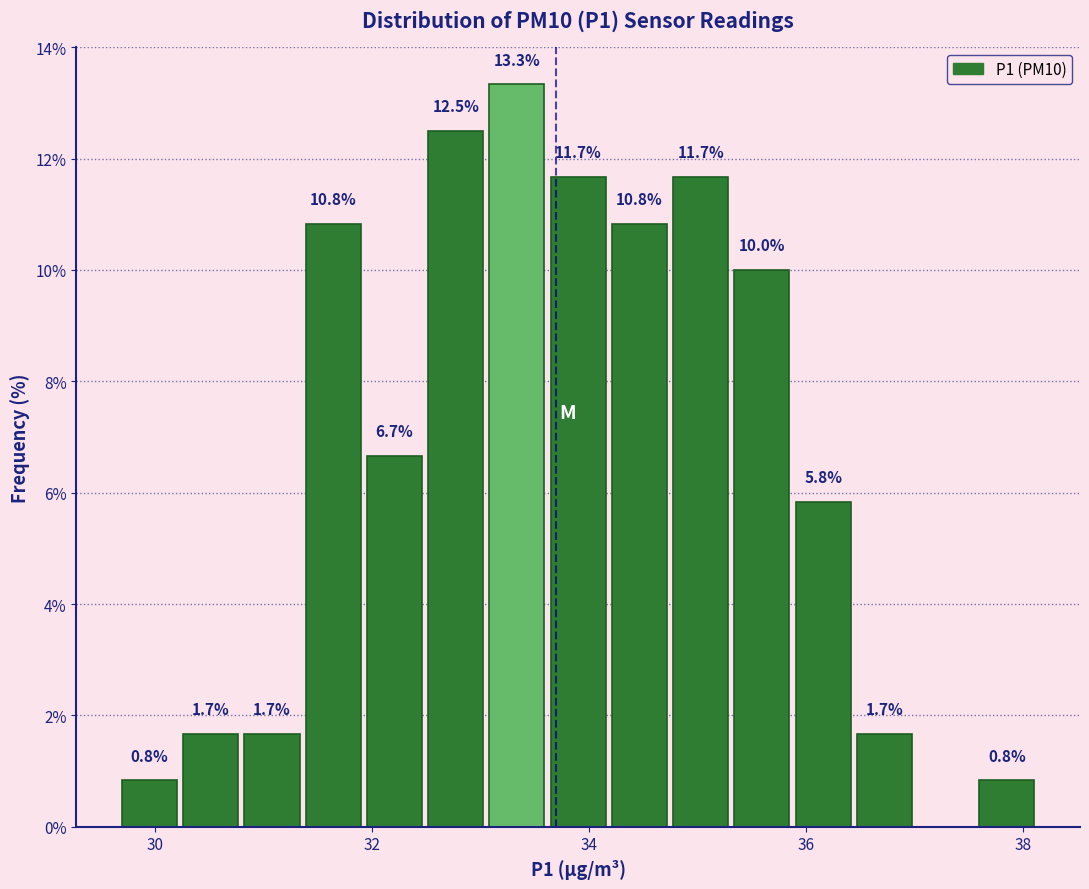

Around what value on the x-axis is the tallest bar? Give the approximate position of its centre, as read against the axis.

33.4